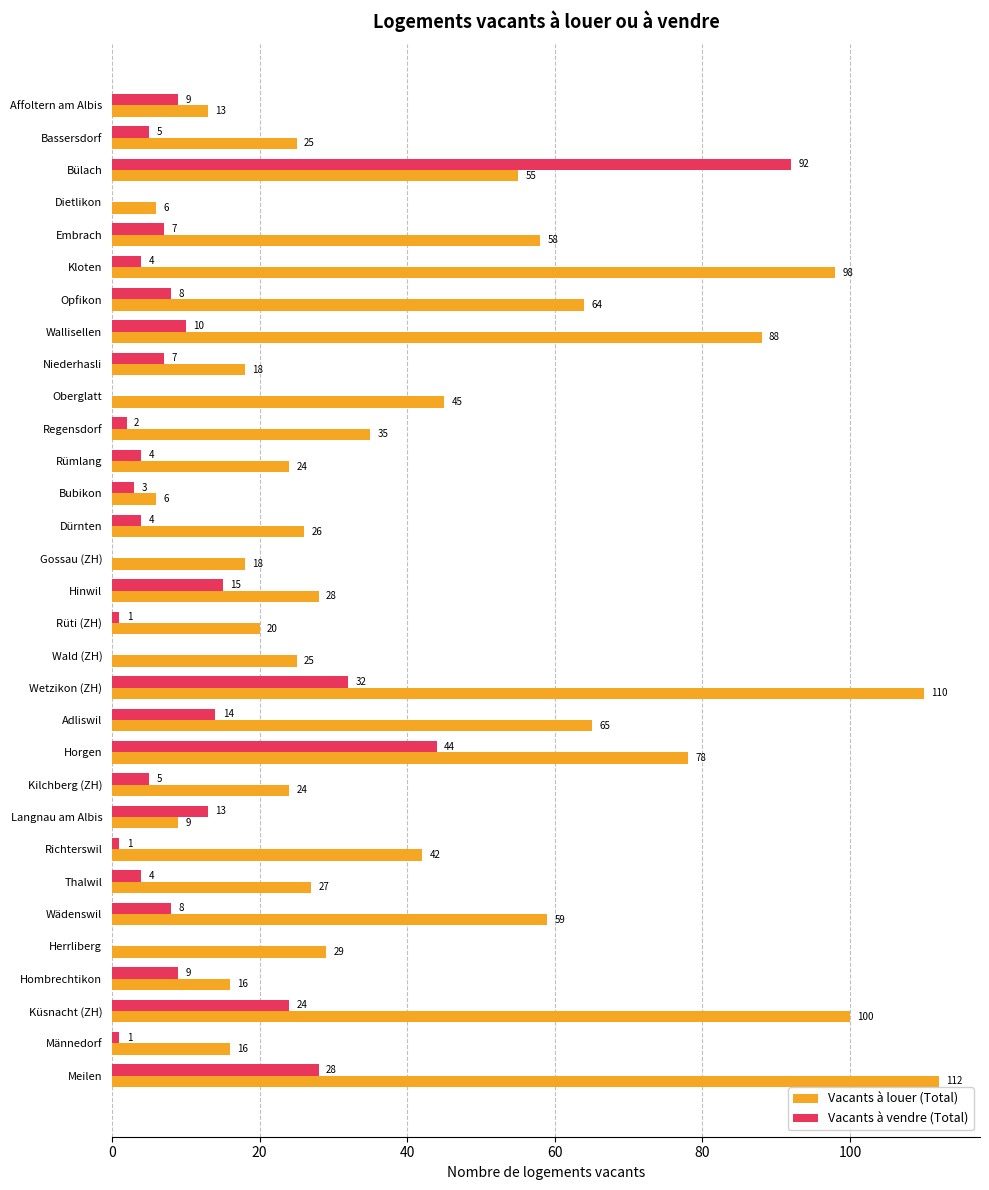

The value of Vacants à vendre (Total) at Herrliberg is 0. True or false?

True